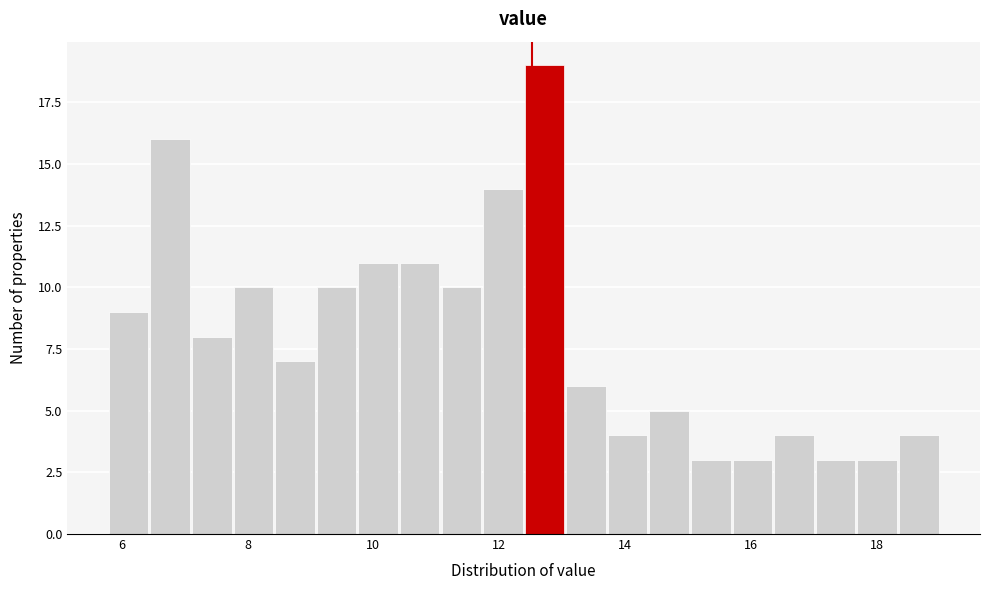

Around what value on the x-axis is the tallest bar? Give the approximate position of its centre, as read against the axis.

12.8